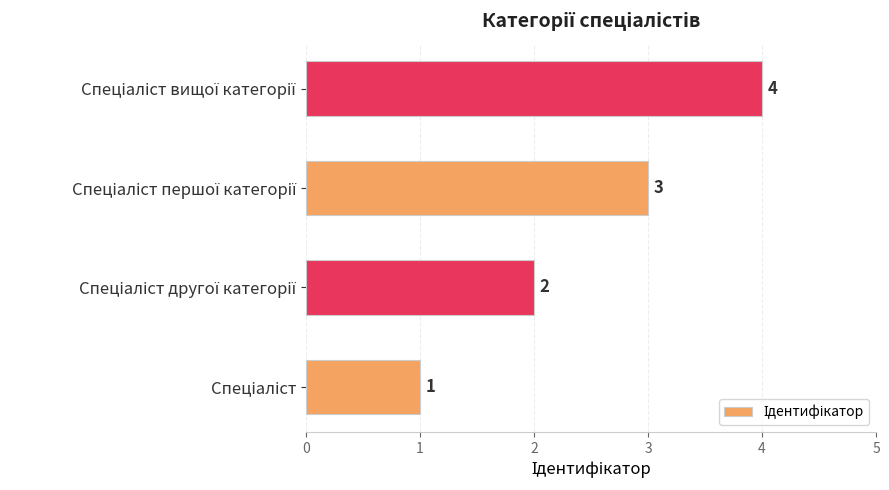

How many bars are there in total?

4